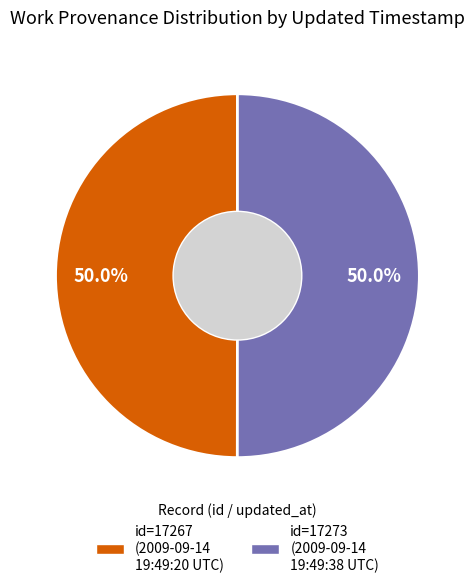

How many segments does this pie chart have?

2